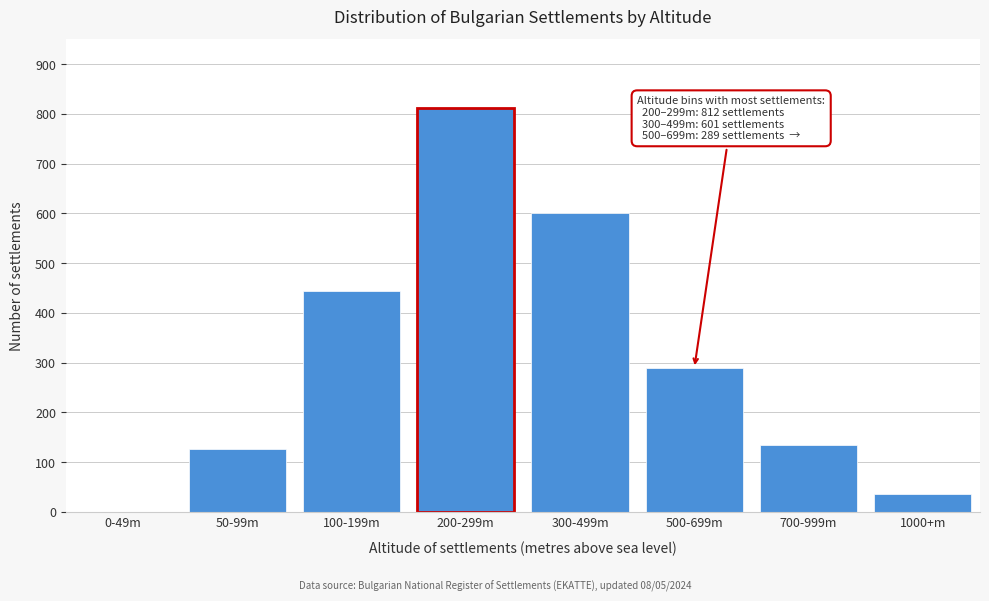

Reading left to right, what are all the values shown in this chart?

0-49m=0	50-99m=127	100-199m=443	200-299m=812	300-499m=601	500-699m=289	700-999m=134	1000+m=37